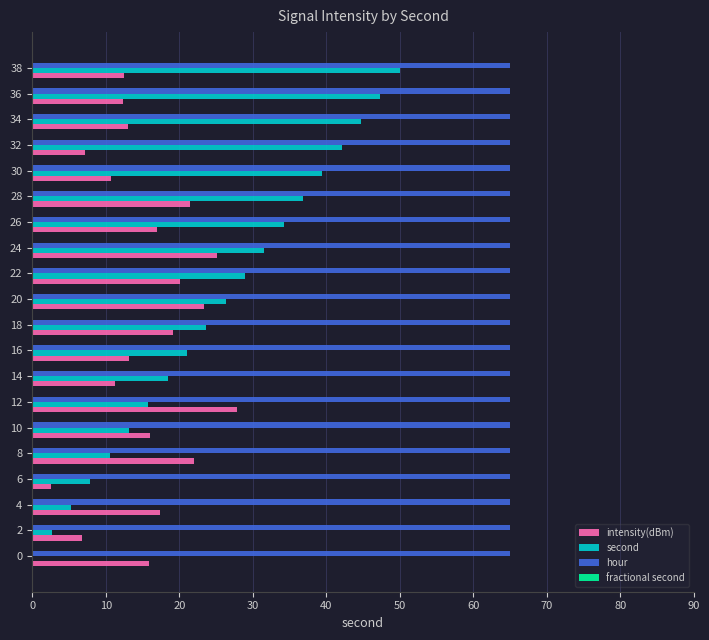

What is the spread (max minus min) of values at 0?

65.0